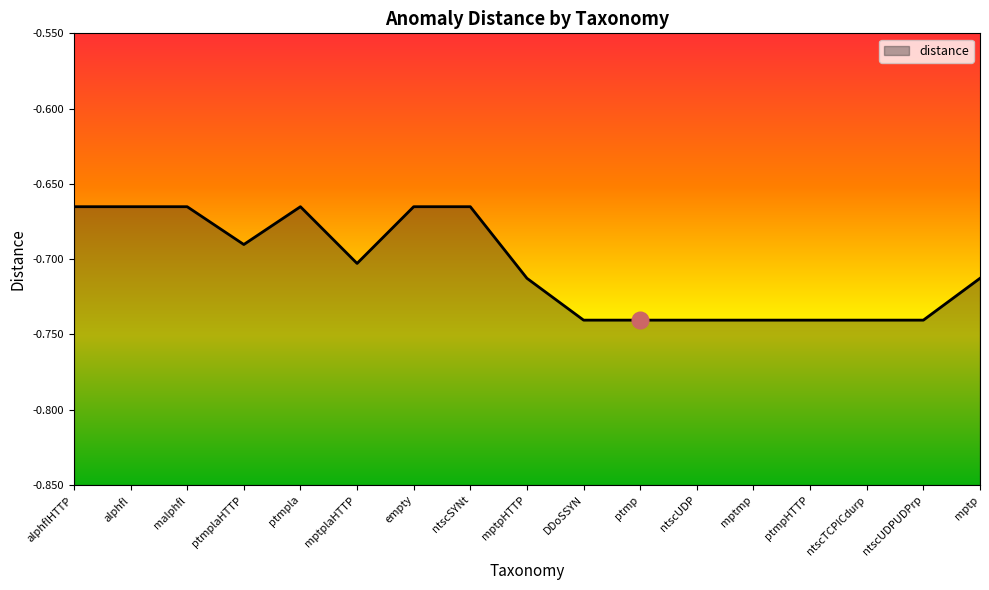

The value at alphfl is -0.7. True or false?

True